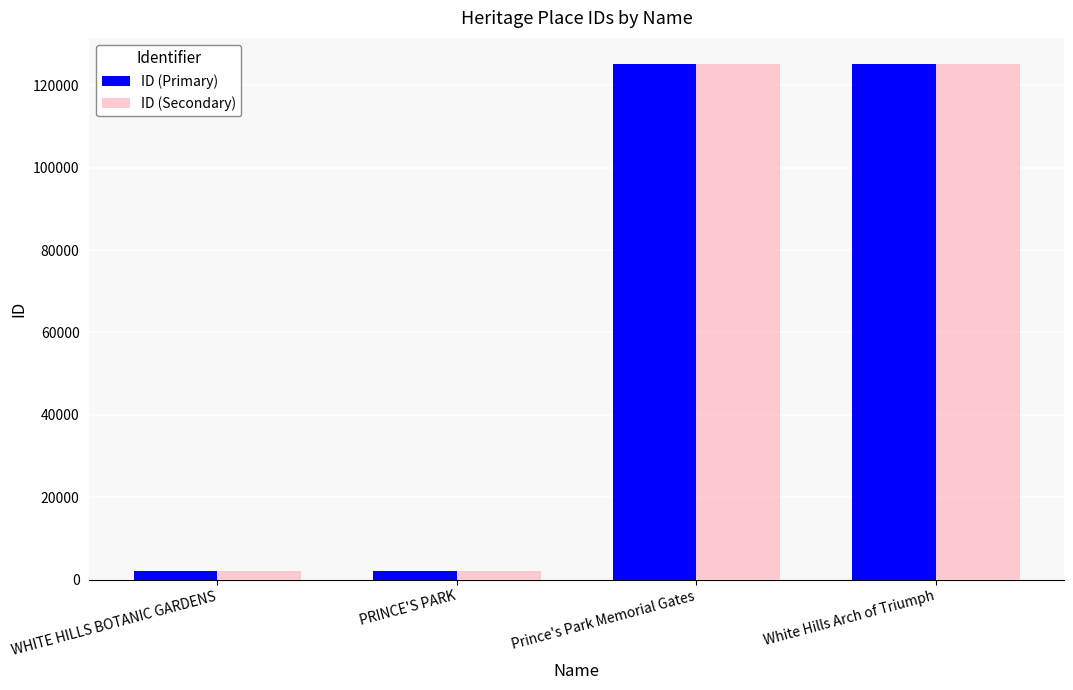

What is the difference between the maximum and minimum values in the ID (Secondary) series?

123252